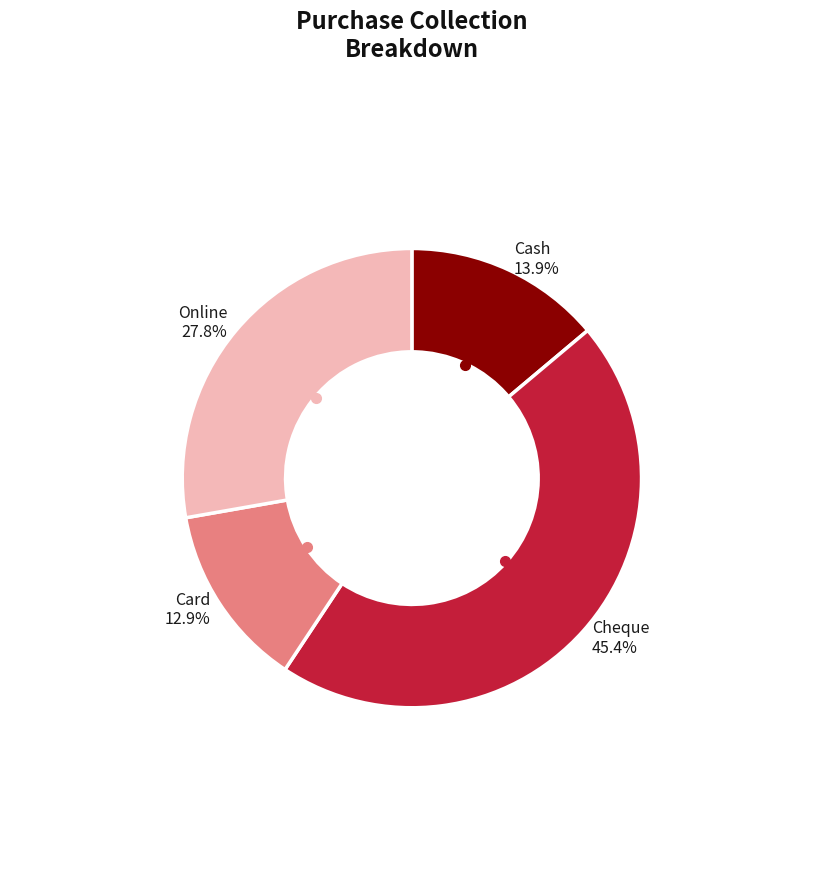

Is there a majority slice in this chart?

No